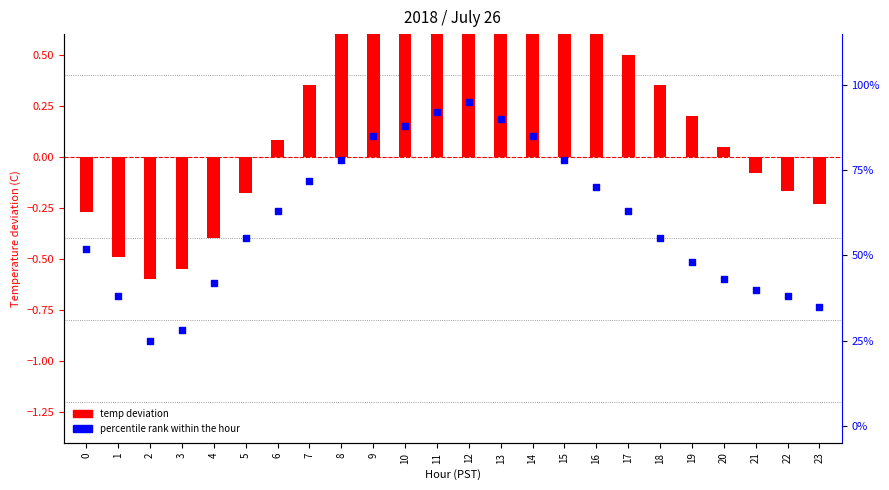

What is the total value across all series at 16?

70.7